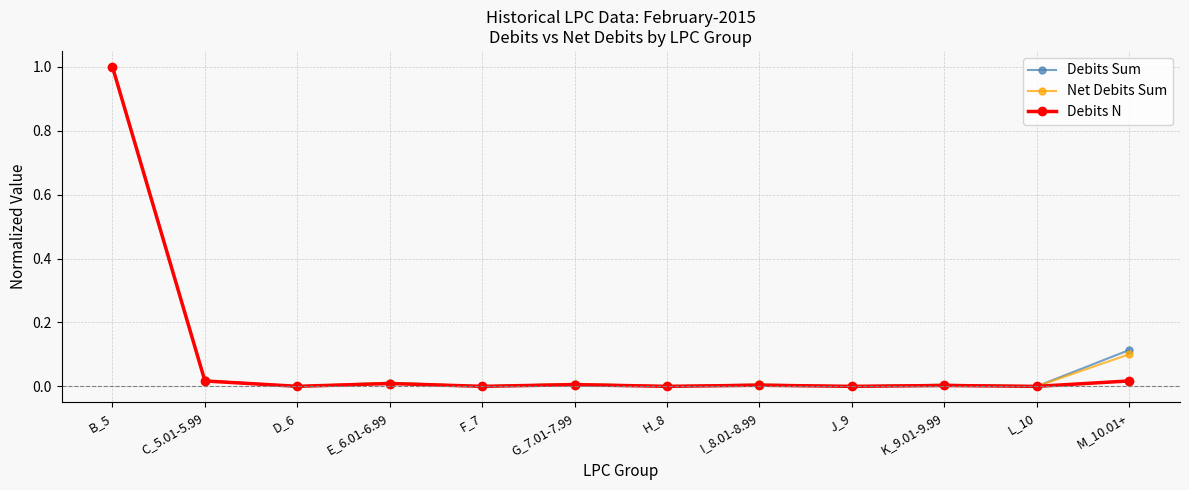

Which series has the largest range (max minus min)?

Debits N